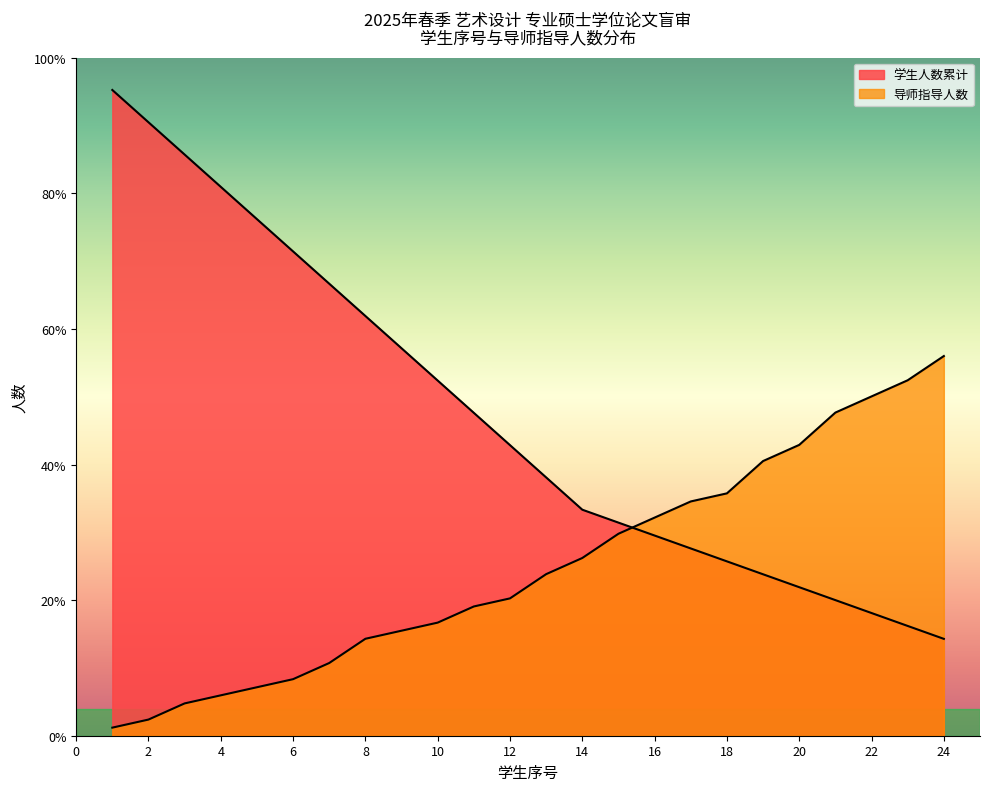

How many categories are shown in the chart?

24